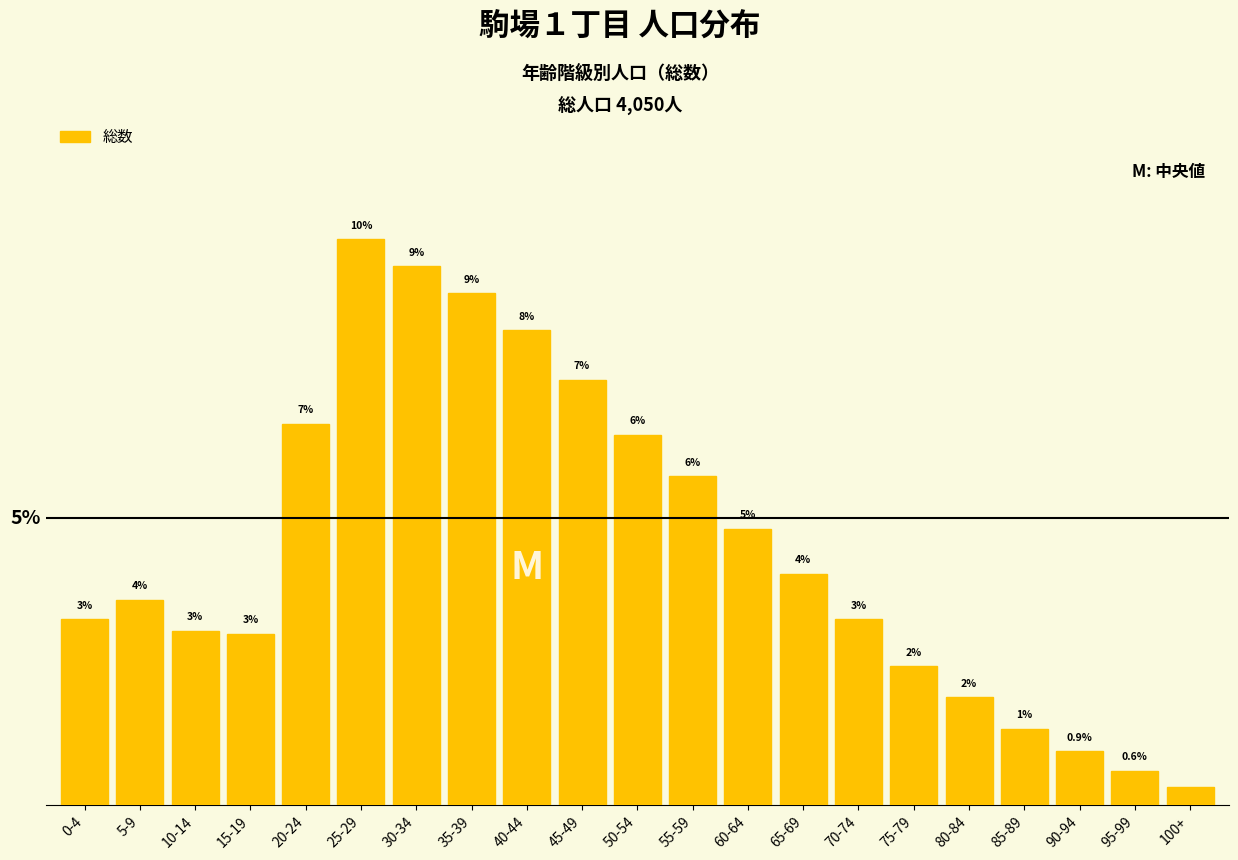

Are the bars horizontal?

No